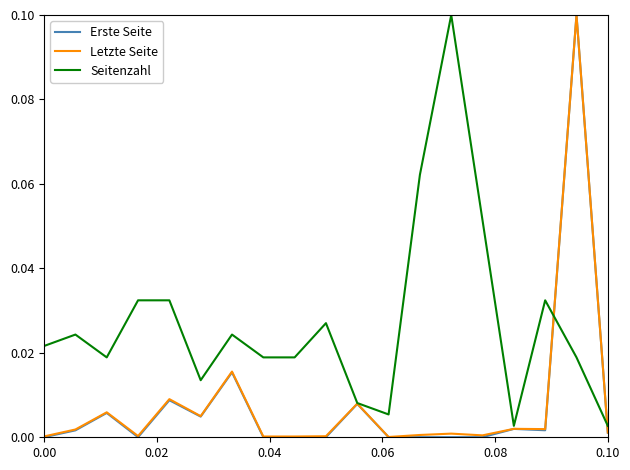

What is the highest value of the Letzte Seite series?

0.1